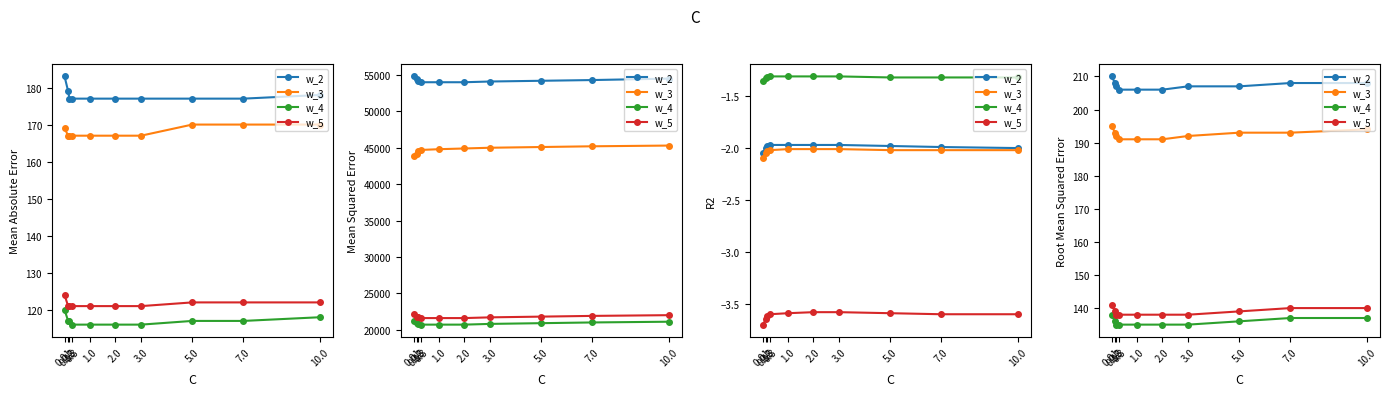

Reading right to left, what are all the values shown in this chart?

w_2: 10.0=208	7.0=208	5.0=207	3.0=207	2.0=206	1.0=206	0.3=206	0.2=207	0.15=208	0.01=210
w_3: 10.0=194	7.0=193	5.0=193	3.0=192	2.0=191	1.0=191	0.3=191	0.2=192	0.15=193	0.01=195
w_4: 10.0=137	7.0=137	5.0=136	3.0=135	2.0=135	1.0=135	0.3=135	0.2=135	0.15=136	0.01=138
w_5: 10.0=140	7.0=140	5.0=139	3.0=138	2.0=138	1.0=138	0.3=138	0.2=138	0.15=139	0.01=141